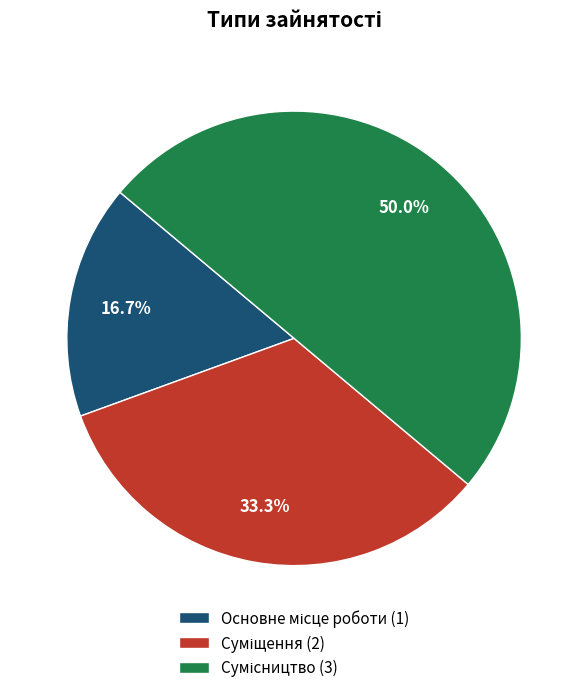

How many slices are in this pie chart?

3